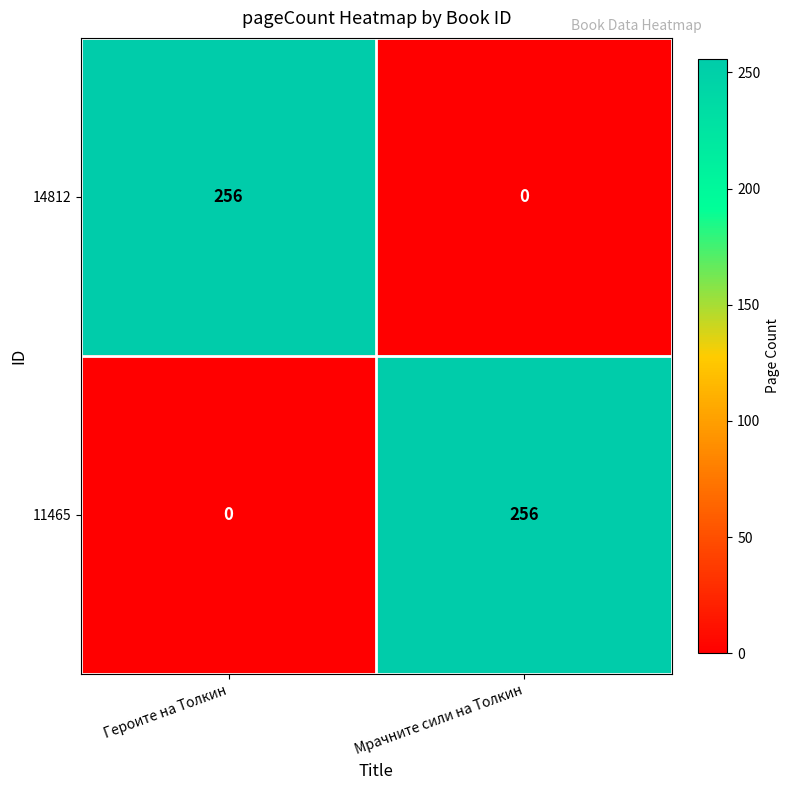

True or false: 11465 has a value of 417 at Мрачните сили на Толкин.

False